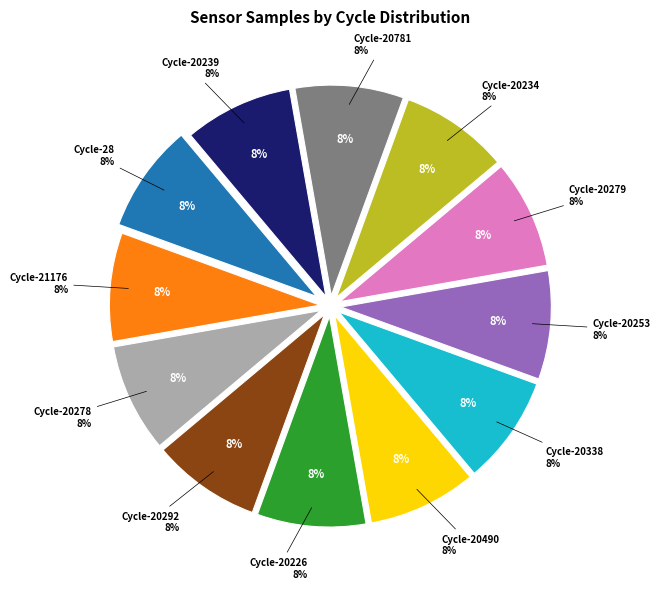

What percentage is the 20278 slice, to the nearest percent?

8%